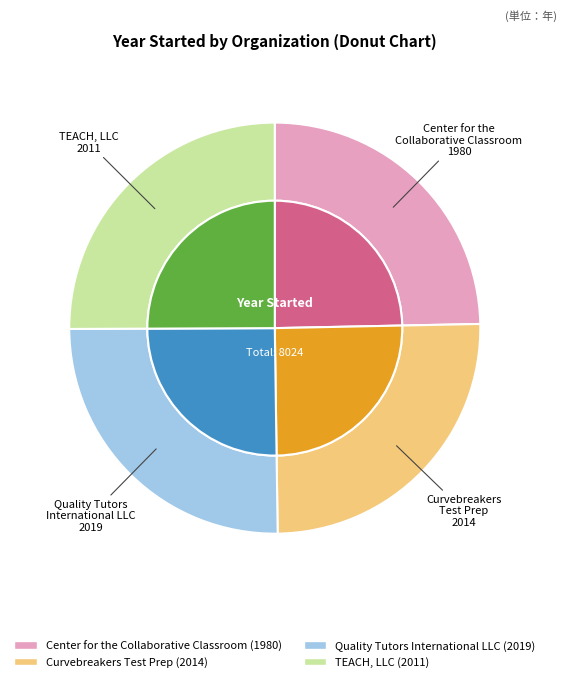

Is Quality Tutors International LLC the majority of the pie?

No